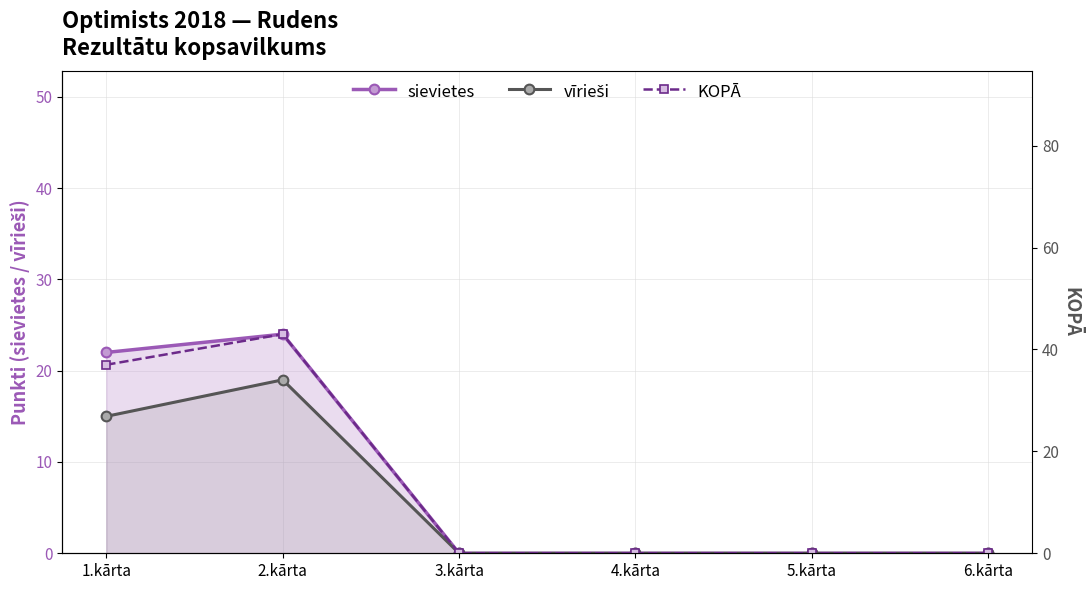

True or false: vīrieši and sievietes intersect in this chart.

False